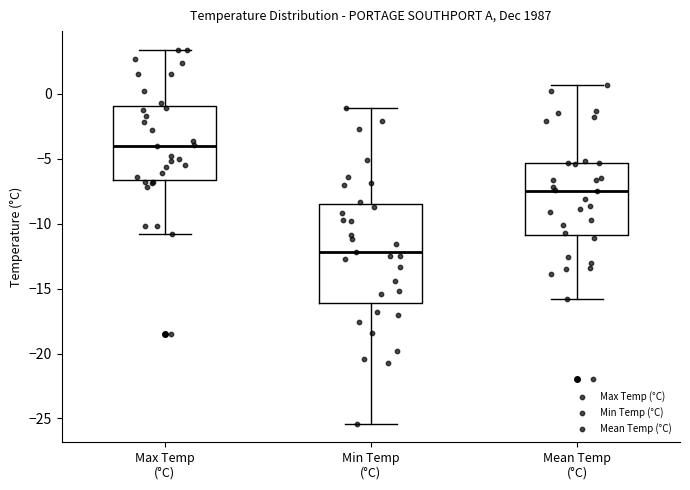

Which box's median line is the highest?

Max Temp (°C)